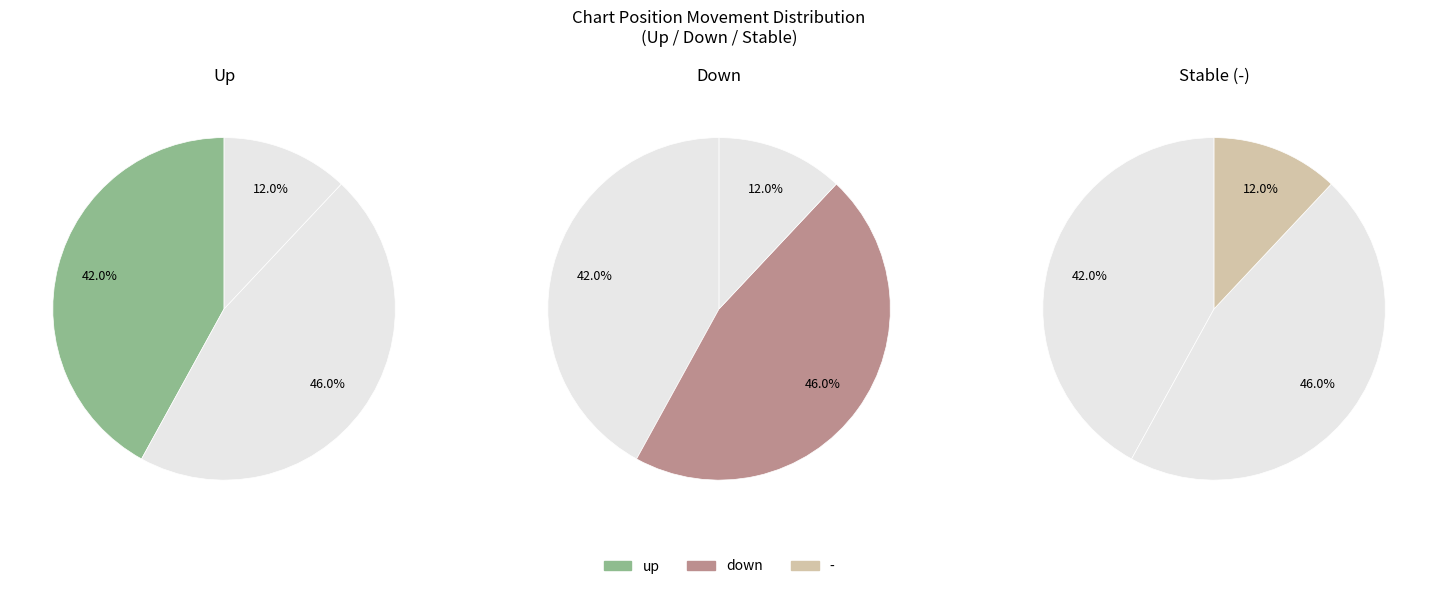

Does up account for over 50% of the chart?

No